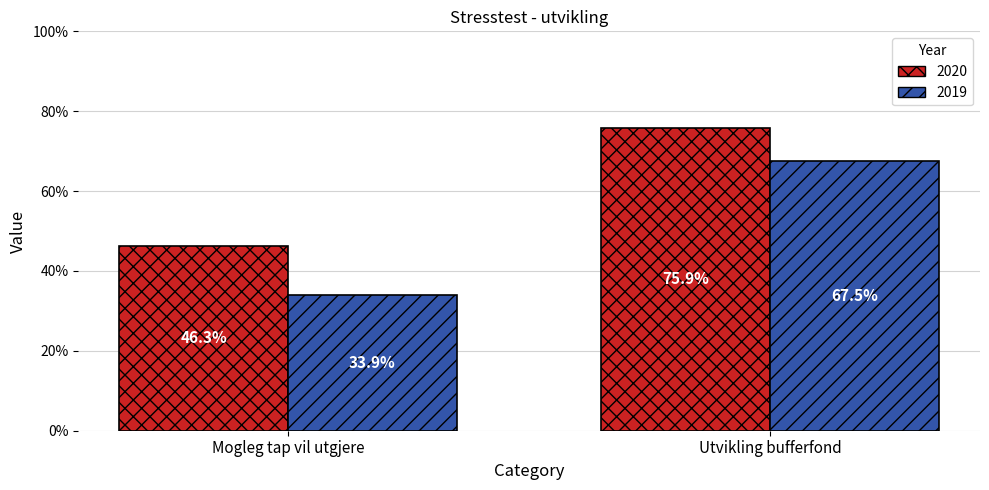

What is the value of the 2020 bar at the 2nd from the left?

75.9